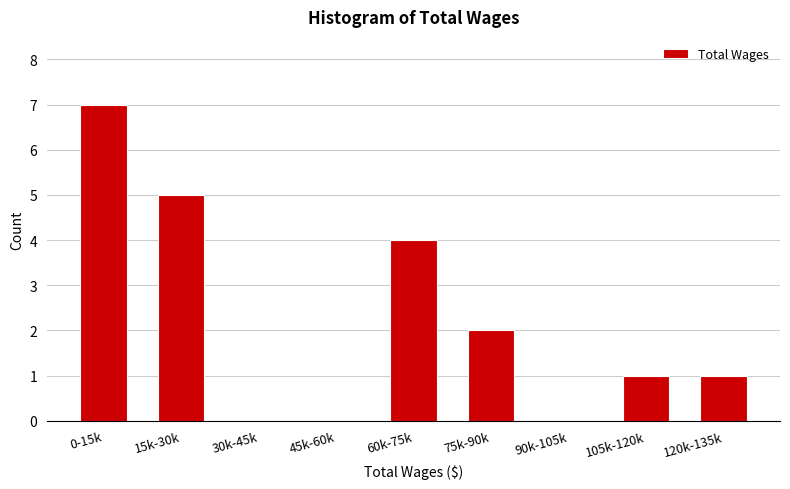

Reading left to right, what are all the values shown in this chart?

0-15k=7	15k-30k=5	30k-45k=0	45k-60k=0	60k-75k=4	75k-90k=2	90k-105k=0	105k-120k=1	120k-135k=1